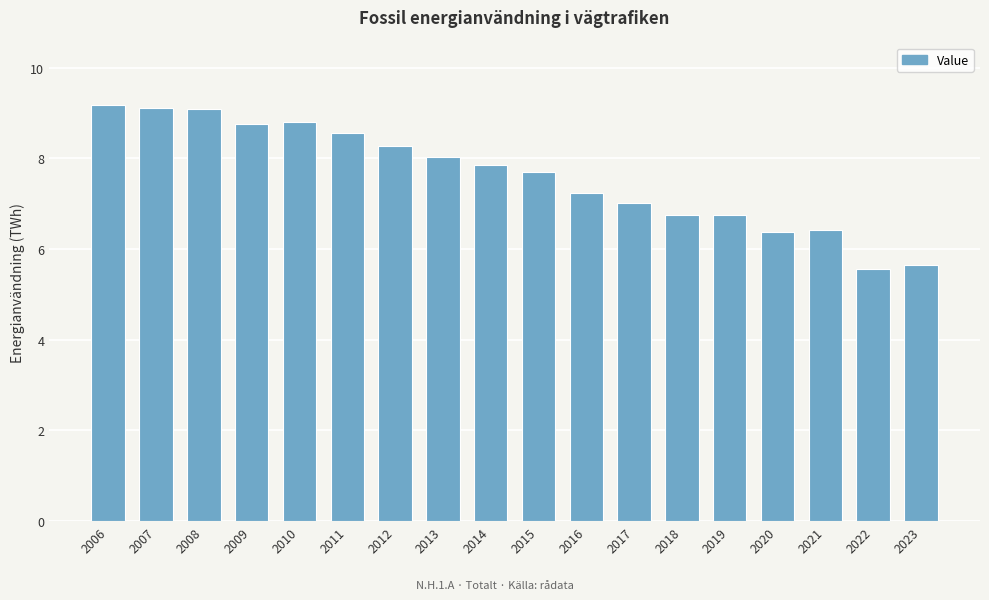

What is the change in value from 2012 to 2014?

-0.4